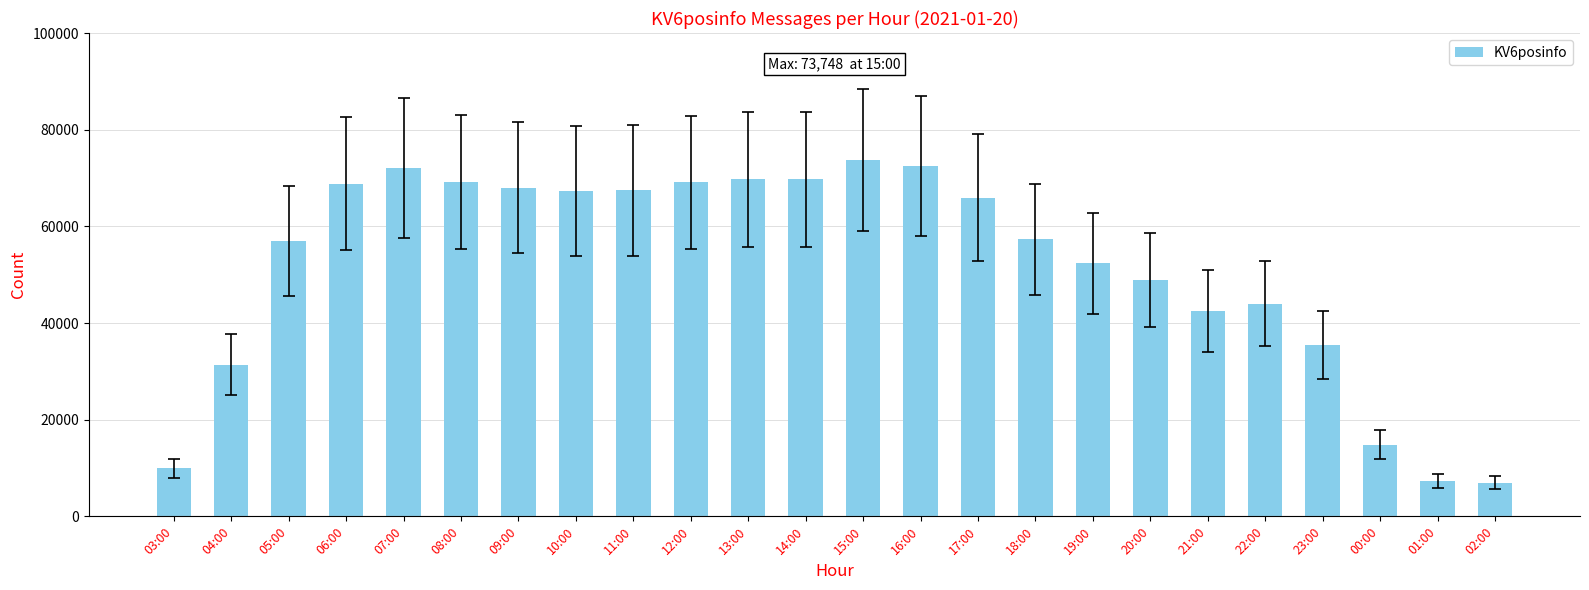

What is the sum of the values at 08:00 and 09:00?

137223